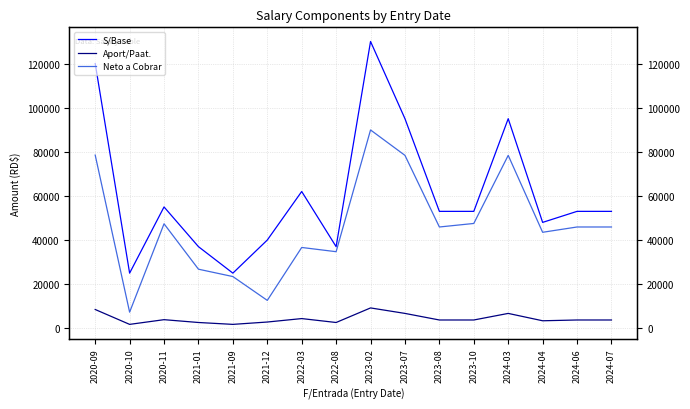

Is the value of Aport/Paat. at 2023-10 greater than the value of Neto a Cobrar at 2021-01?

No